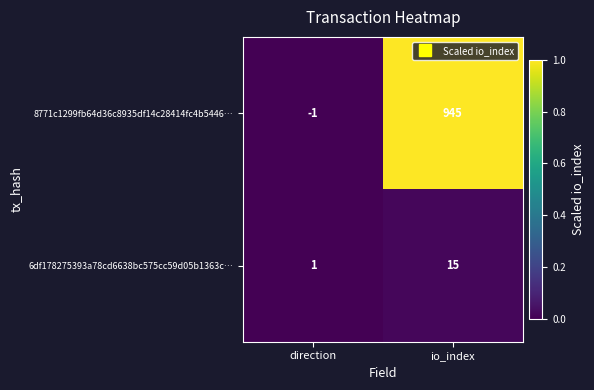

Is the value of 8771c1299fb64d36c8935df14c28414fc4b5446… at direction greater than the value of 6df178275393a78cd6638bc575cc59d05b1363c… at io_index?

No